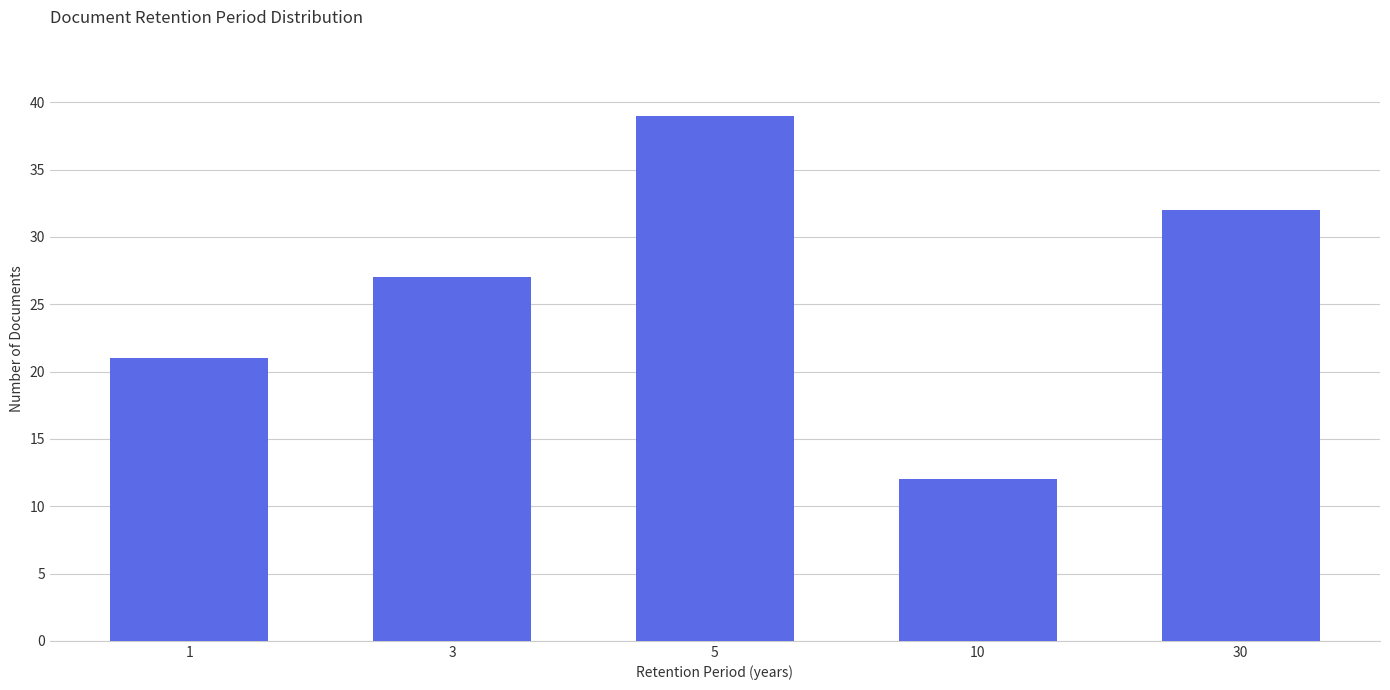

Reading left to right, extract all data points from this chart.

21	27	39	12	32